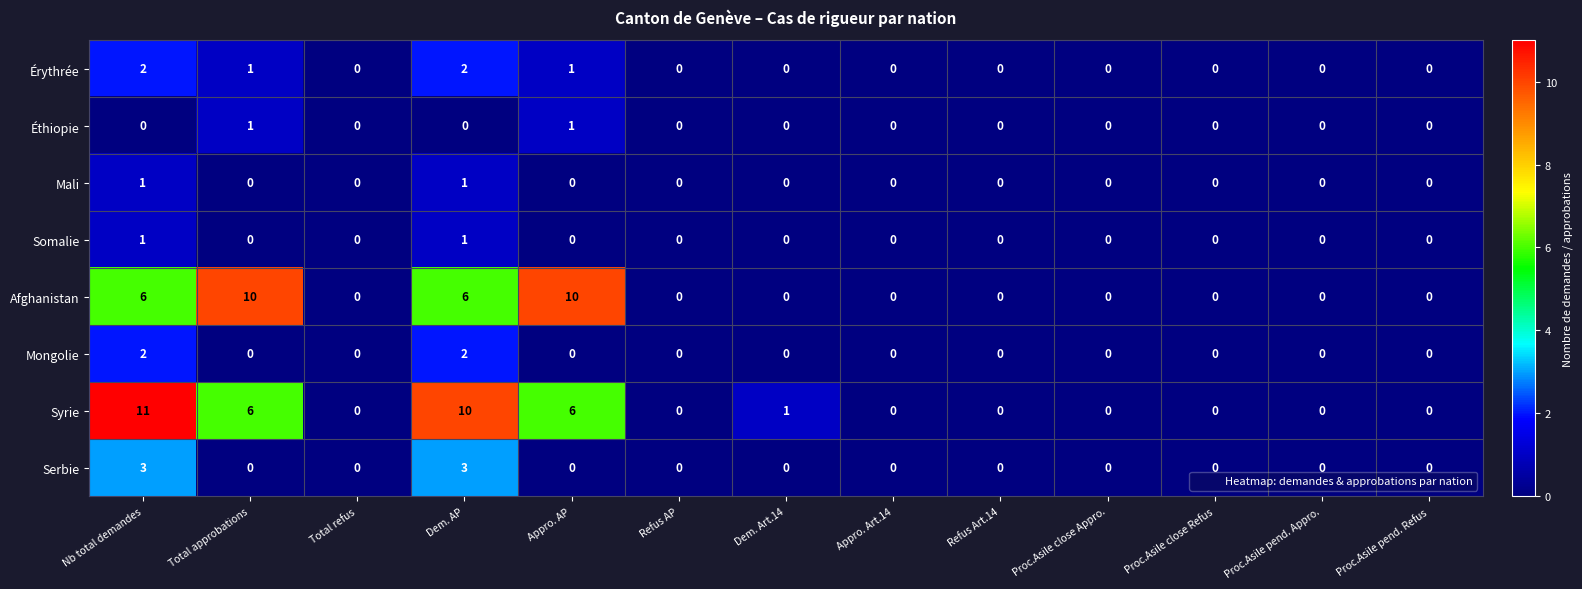

What is the sum of all Afghanistan values?

32